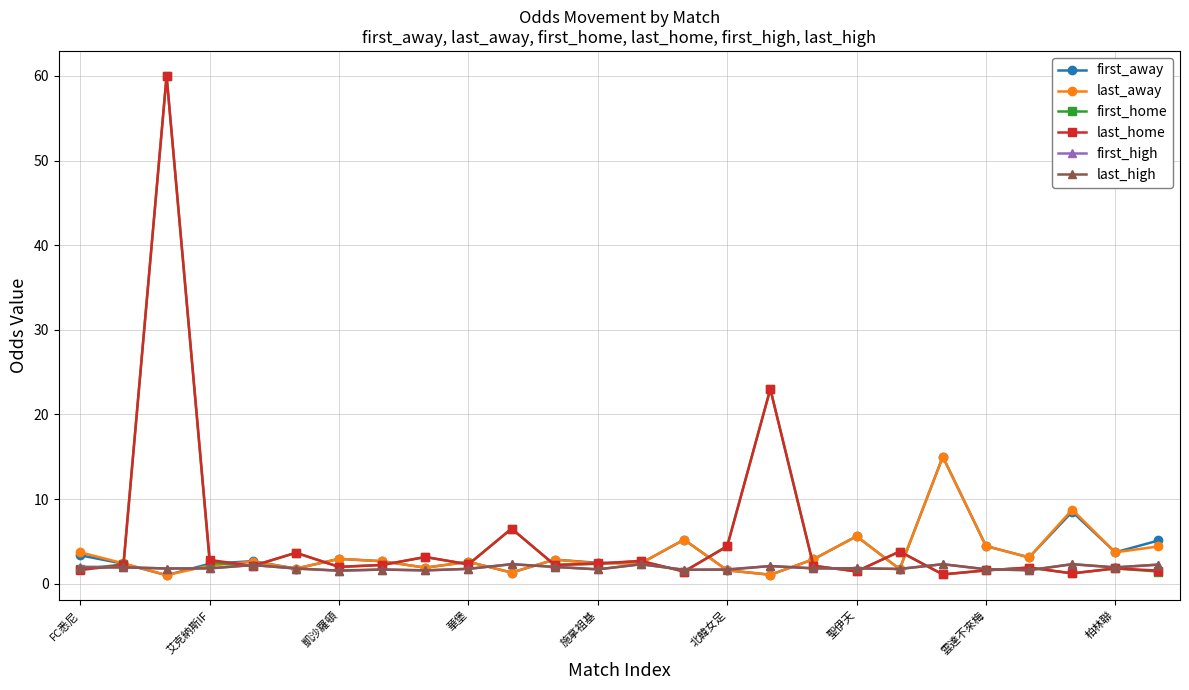

True or false: first_home has more than 0 interior local peaks.

True